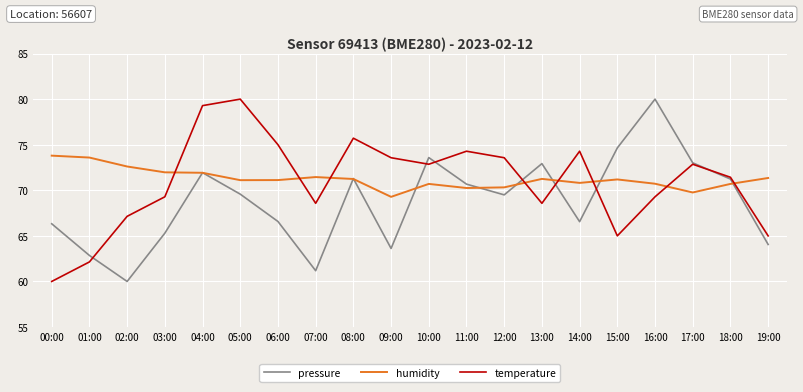

How many intersections are there between temperature and pressure?

7